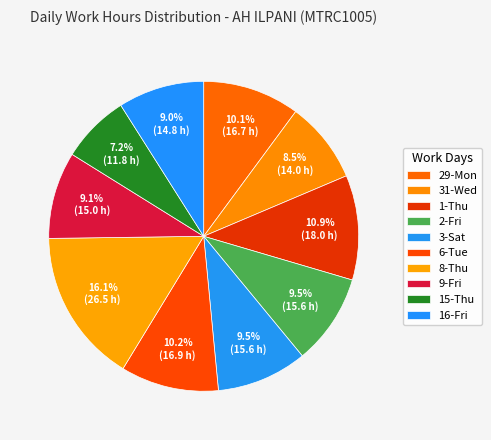

Does 1-Thu represent more than half of the total?

No